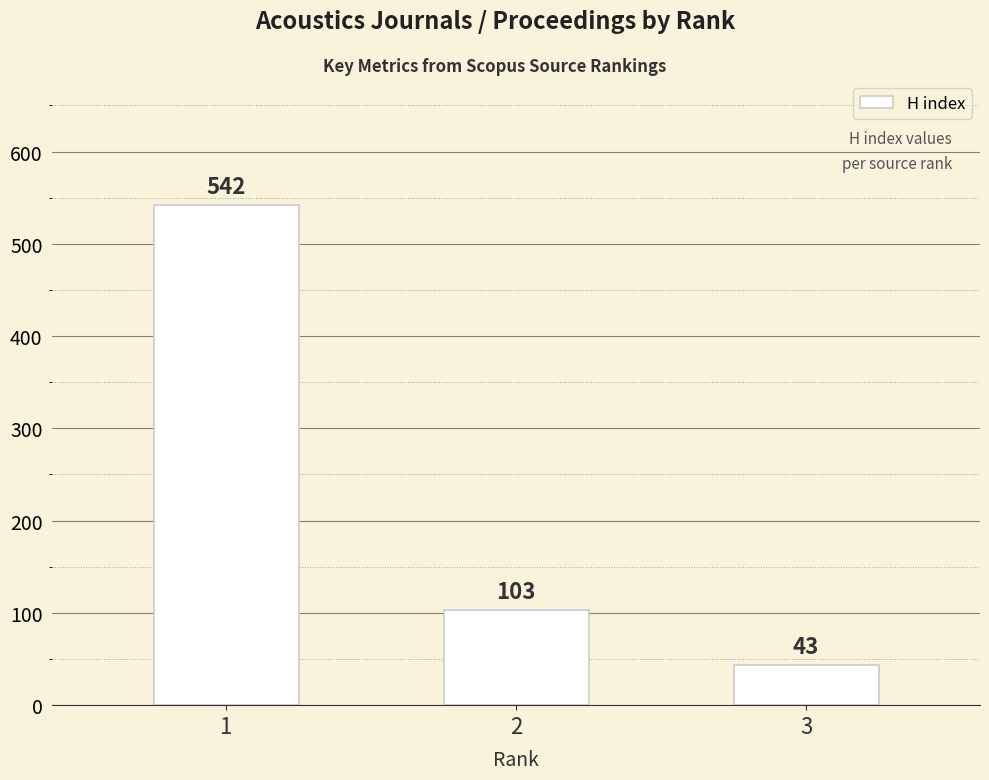

What is the smallest value displayed?

43